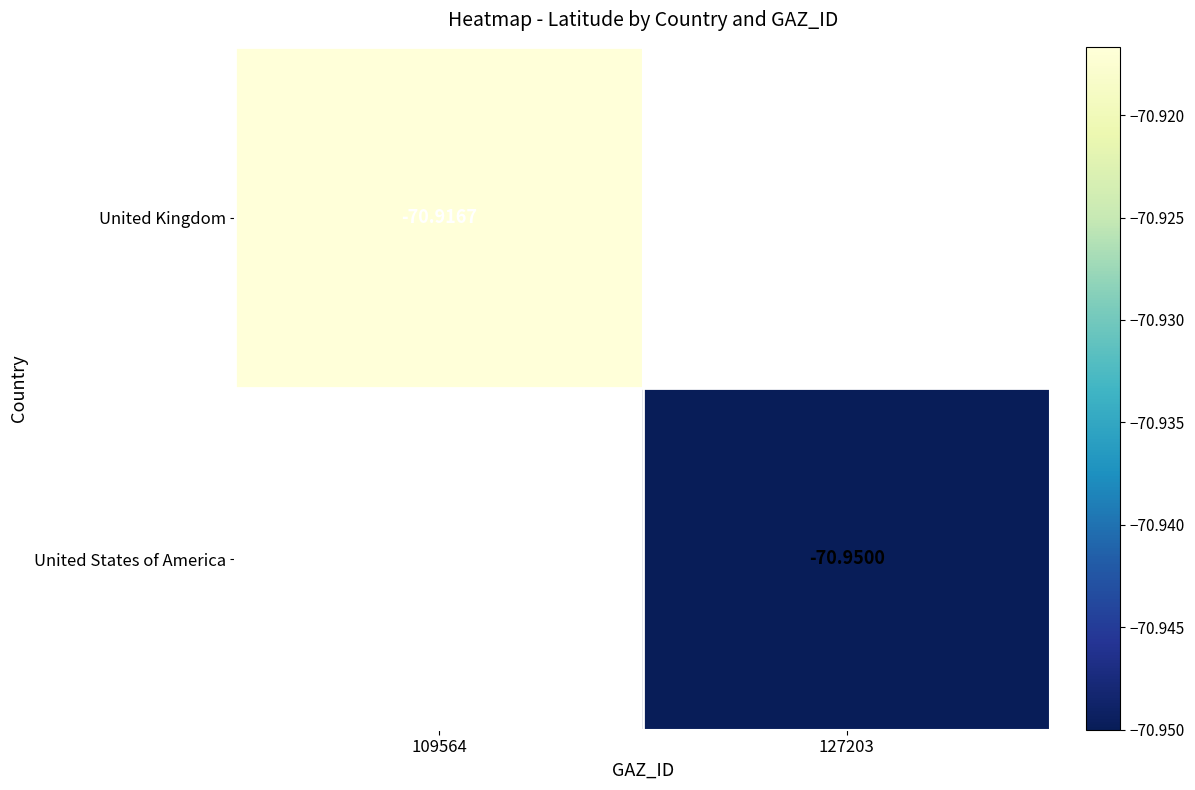

Count the number of categories in the chart.

2